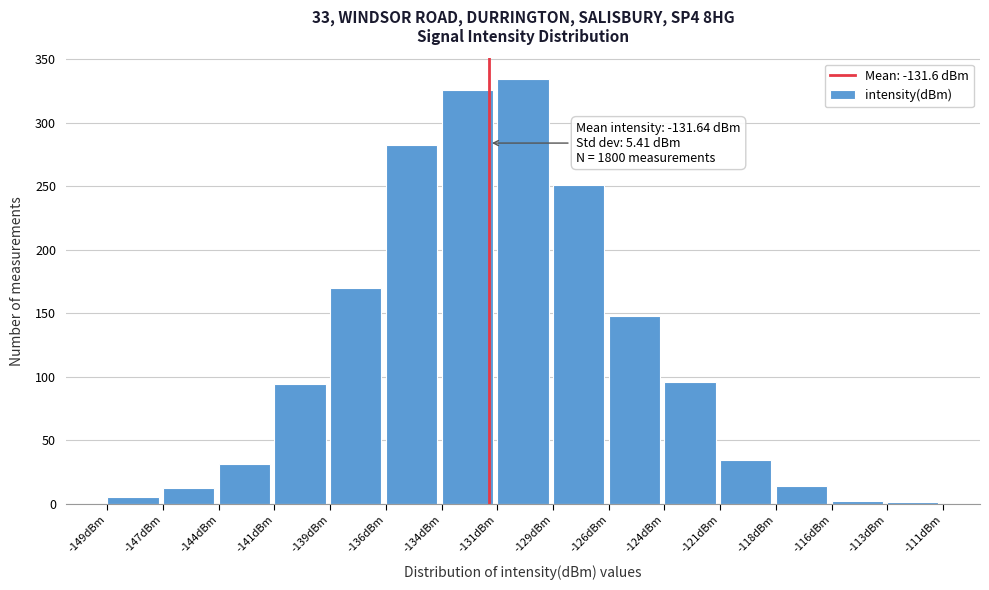

Is it true that the value at -126dBm is 148?

True